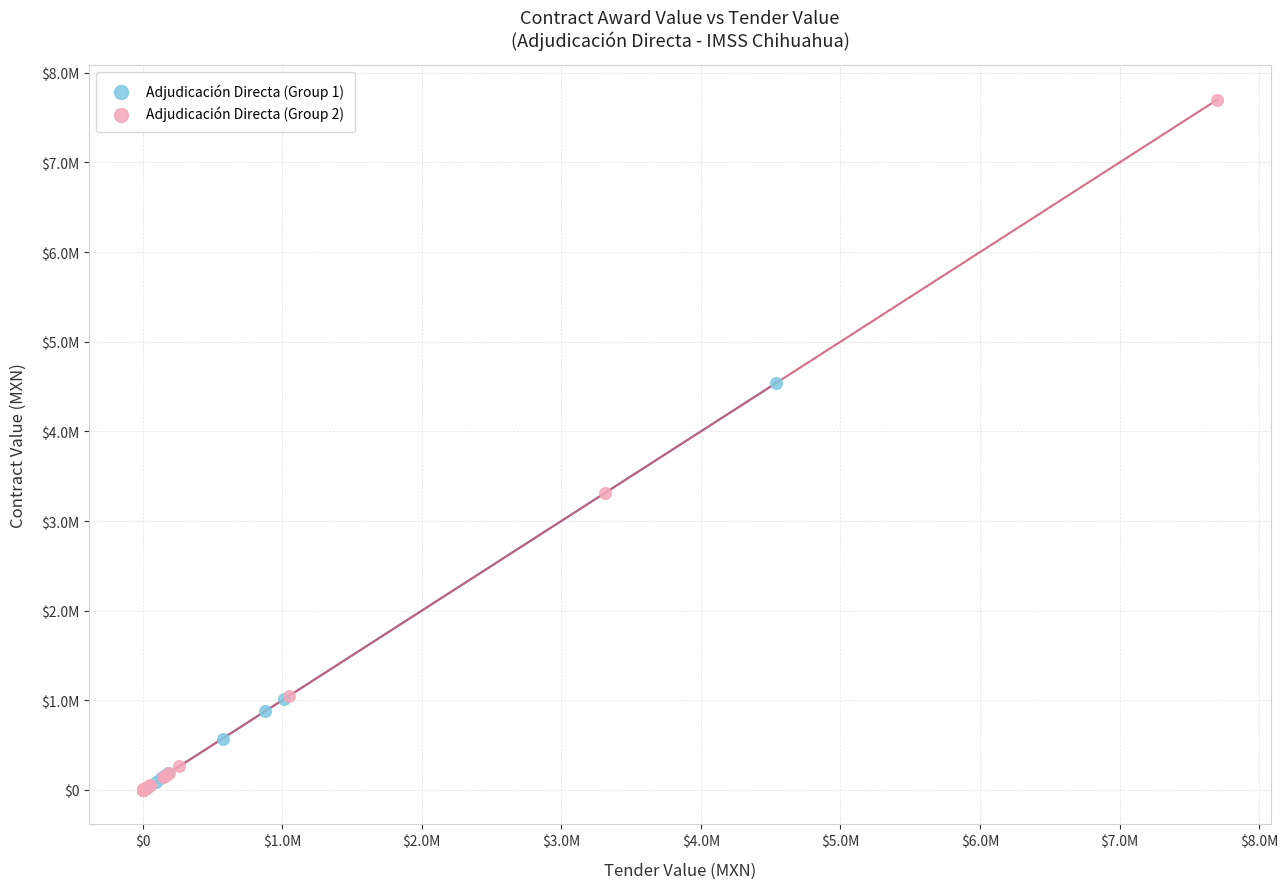

What are all the series names shown in the legend?

Adjudicación Directa (Group 1), Adjudicación Directa (Group 2)